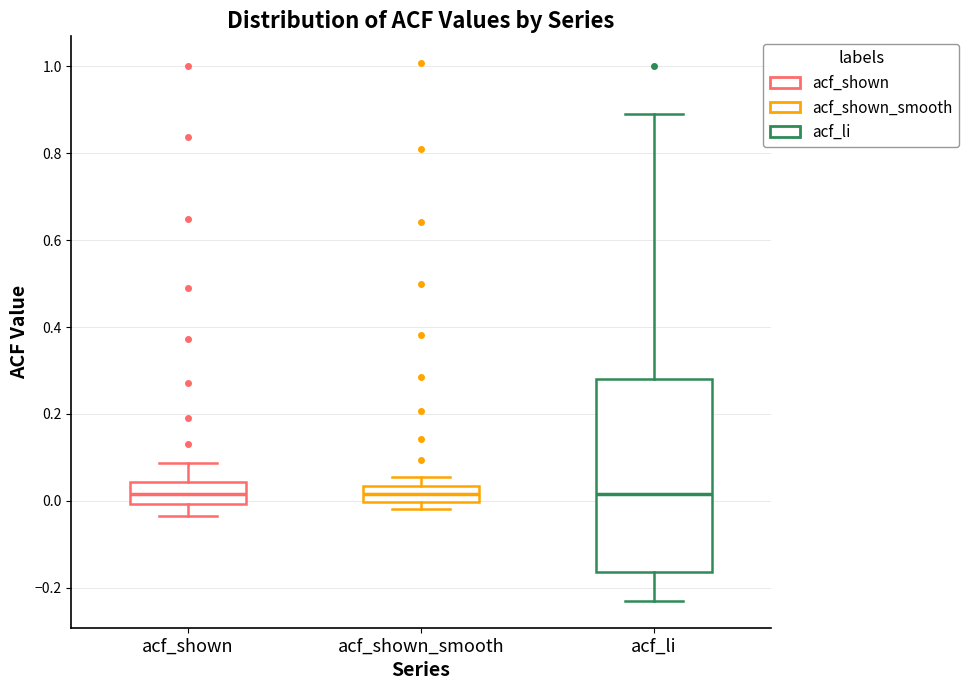

Comparing the boxes themselves (not the whiskers), which one is the tallest?

acf_li